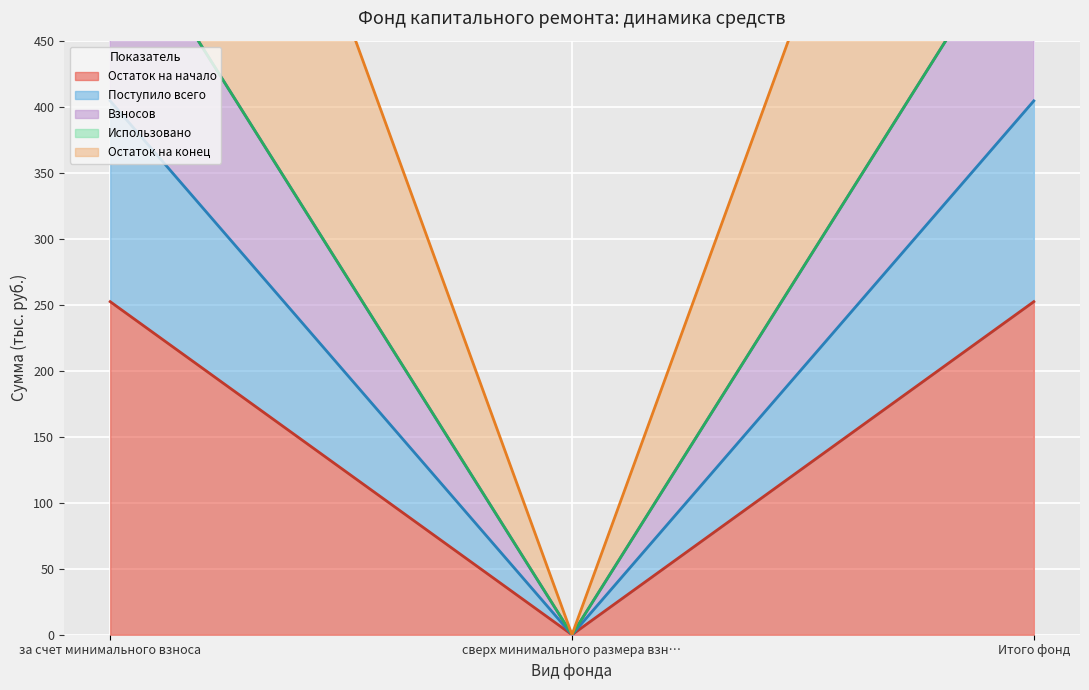

How many values in Остаток на начало are above zero?

2